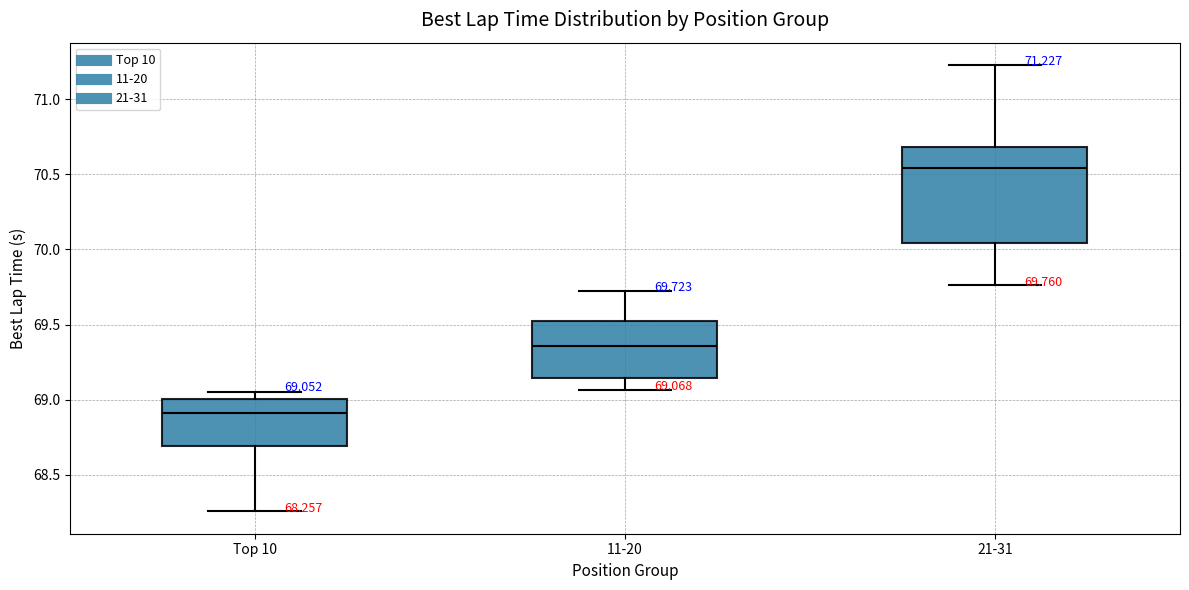

Which box is the tallest, from its lower edge to its upper edge?

21-31